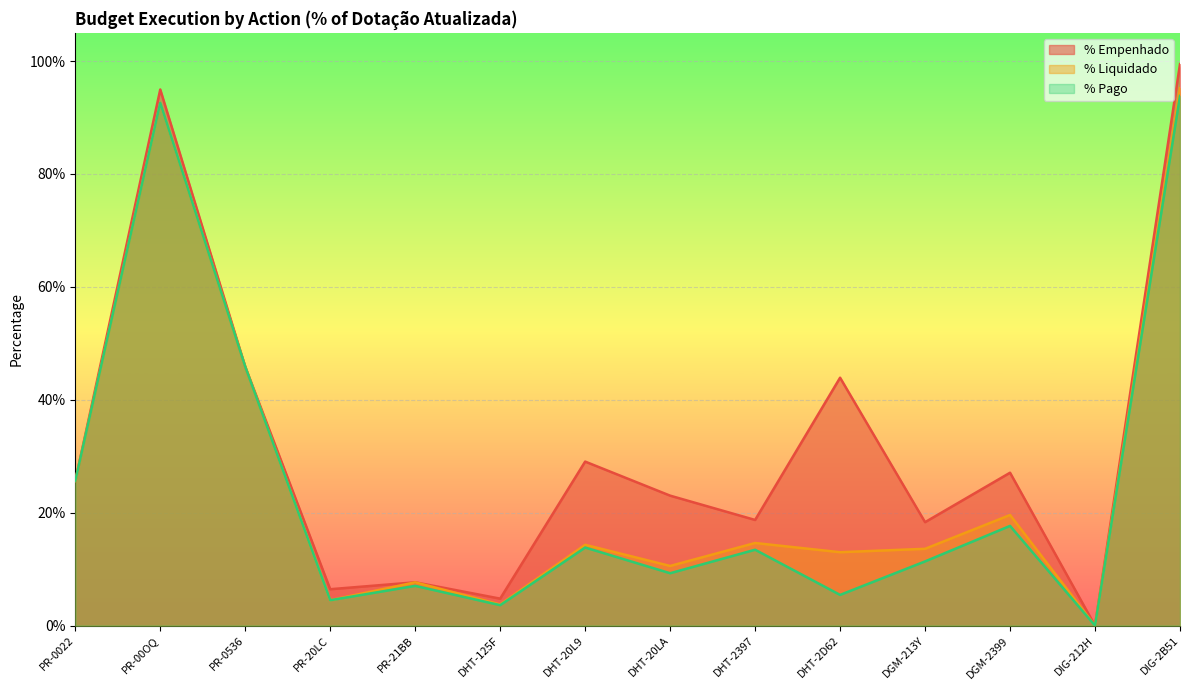

Reading left to right, transcribe all the data shown in this chart.

% Empenhado: PR-0022=0.3	PR-00OQ=0.9	PR-0536=0.5	PR-20LC=0.1	PR-21BB=0.1	DHT-125F=0.0	DHT-20L9=0.3	DHT-20LA=0.2	DHT-2397=0.2	DHT-2D62=0.4	DGM-213Y=0.2	DGM-2399=0.3	DIG-212H=0.0	DIG-2B51=1.0
% Liquidado: PR-0022=0.3	PR-00OQ=0.9	PR-0536=0.5	PR-20LC=0.0	PR-21BB=0.1	DHT-125F=0.0	DHT-20L9=0.1	DHT-20LA=0.1	DHT-2397=0.1	DHT-2D62=0.1	DGM-213Y=0.1	DGM-2399=0.2	DIG-212H=0.0	DIG-2B51=1.0
% Pago: PR-0022=0.3	PR-00OQ=0.9	PR-0536=0.5	PR-20LC=0.0	PR-21BB=0.1	DHT-125F=0.0	DHT-20L9=0.1	DHT-20LA=0.1	DHT-2397=0.1	DHT-2D62=0.1	DGM-213Y=0.1	DGM-2399=0.2	DIG-212H=0.0	DIG-2B51=0.9